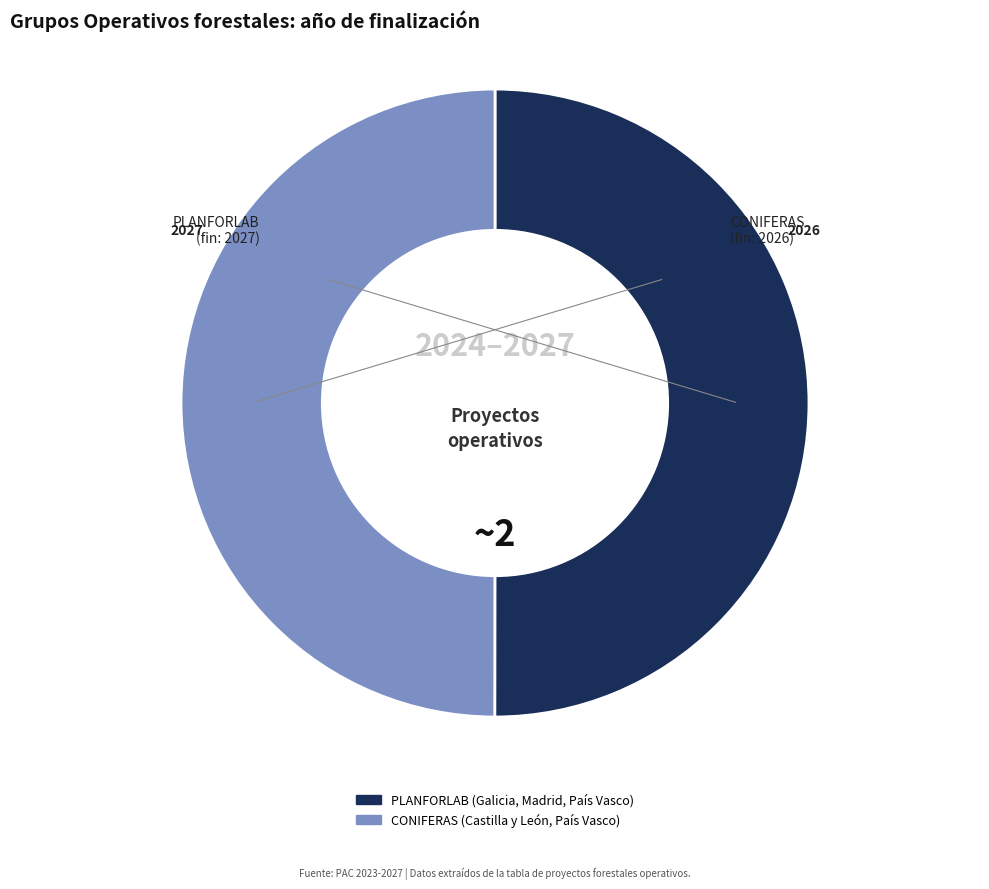

Count the number of slices in the pie.

2